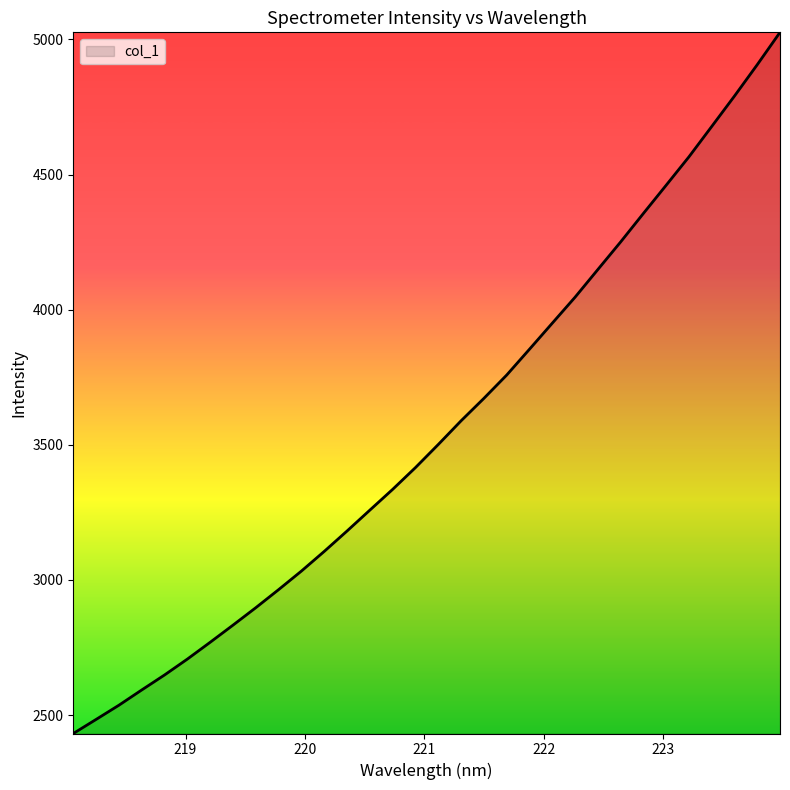

What is the maximum value shown in the chart?

5026.3